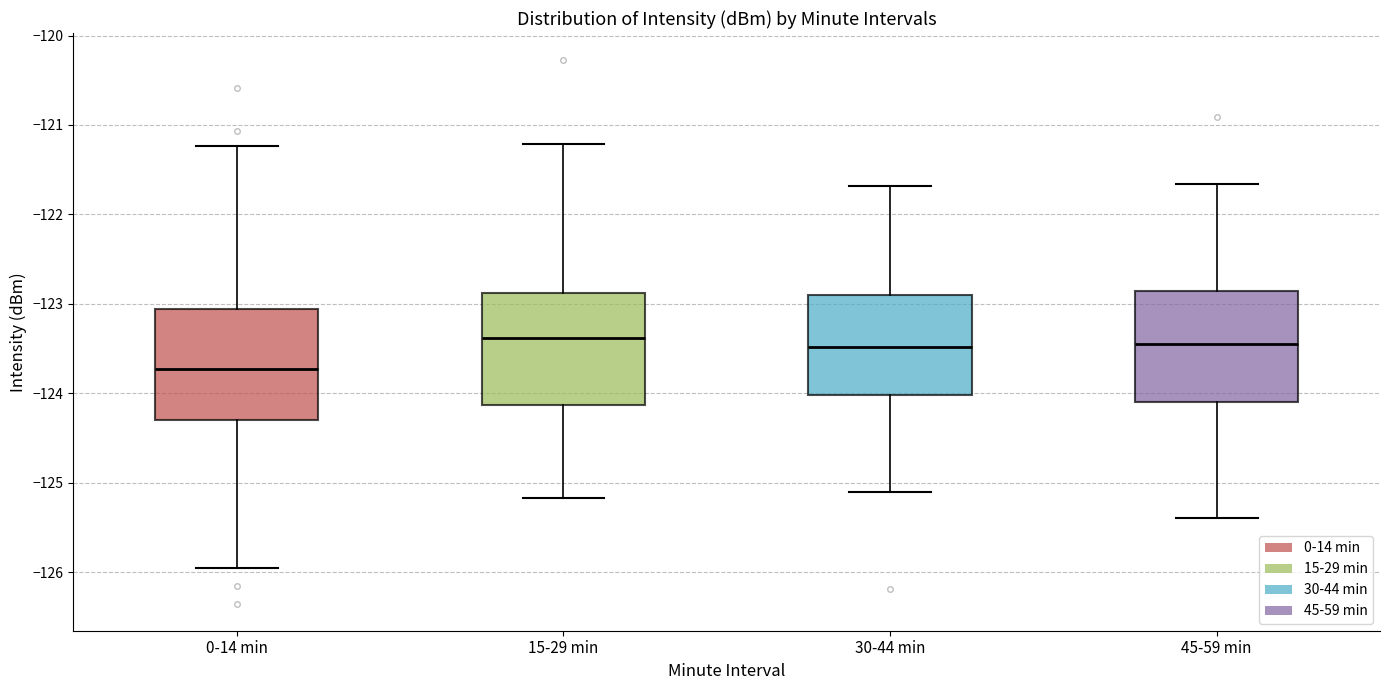

Reading left to right, read every box against the y-axis: the position of its median line, the range the box covers, and the ends of its whiskers. The values are not printed on the chart, so give them approximately, as read against the axis.

0-14 min: median -123.7, box -124.3 to -123.1, whiskers -126.0 to -121.2
15-29 min: median -123.4, box -124.1 to -122.9, whiskers -125.2 to -121.2
30-44 min: median -123.5, box -124.0 to -122.9, whiskers -125.1 to -121.7
45-59 min: median -123.5, box -124.1 to -122.9, whiskers -125.4 to -121.7